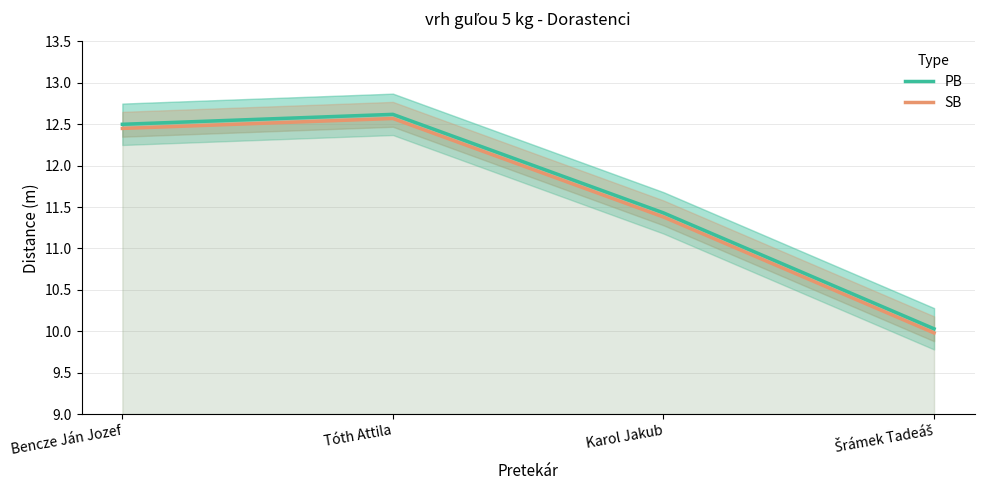

What is the maximum value for PB?

12.6